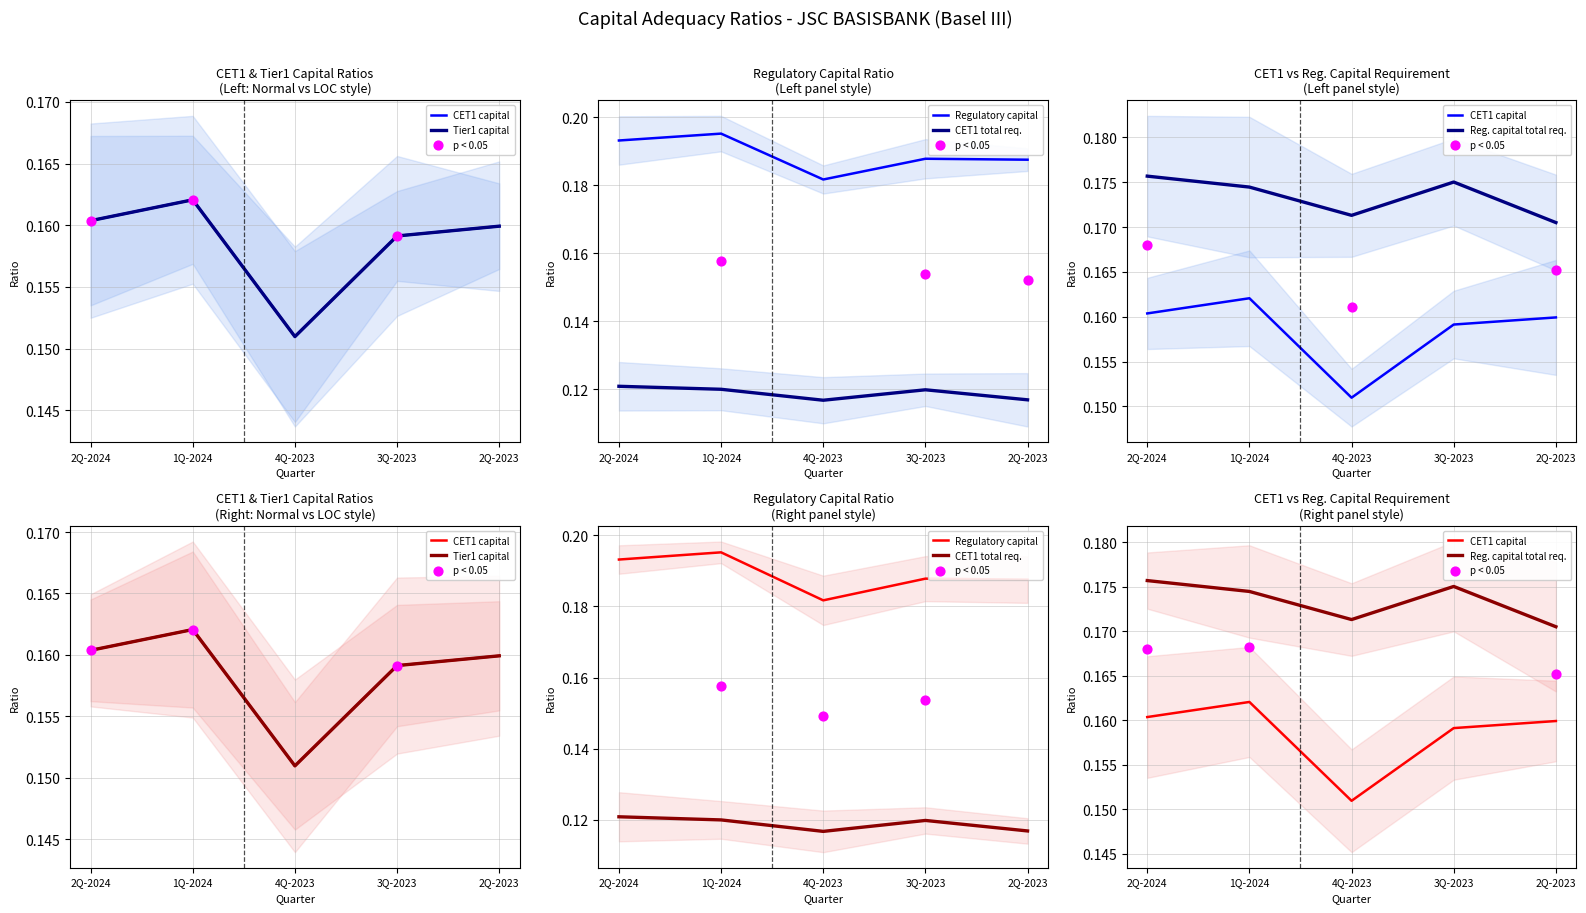

What are all the series names shown in the legend?

CET1 capital, Tier1 capital, Regulatory capital, CET1 total req., Reg. capital total req.